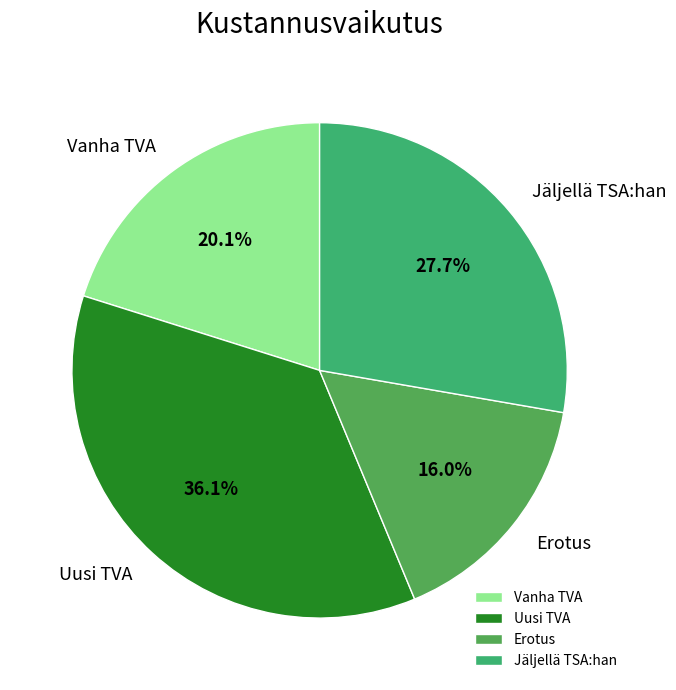

What percentage is NOT represented by Uusi TVA?

63.9%